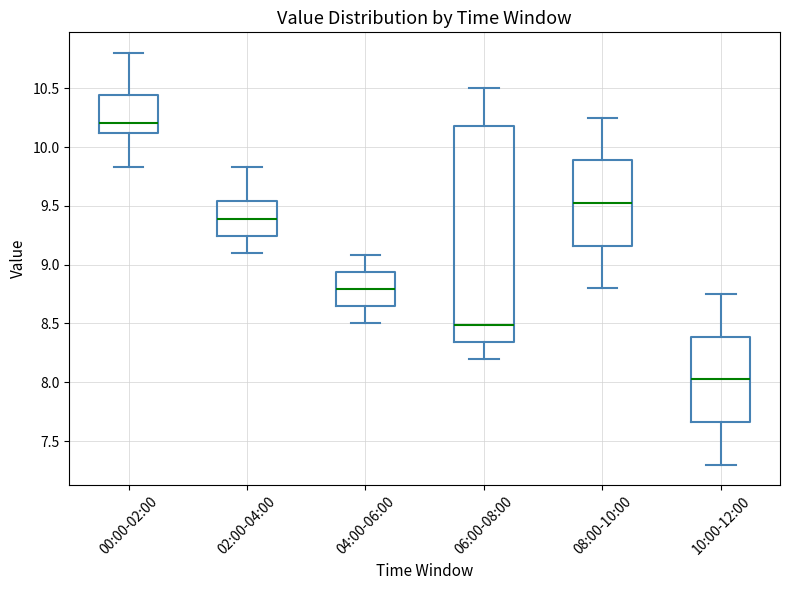

Reading left to right, read every box against the y-axis: the position of its median line, the range the box covers, and the ends of its whiskers. The values are not printed on the chart, so give them approximately, as read against the axis.

00:00-02:00: median 10.20, box 10.10 to 10.45, whiskers 9.85 to 10.80
02:00-04:00: median 9.40, box 9.25 to 9.55, whiskers 9.10 to 9.85
04:00-06:00: median 8.80, box 8.65 to 8.95, whiskers 8.50 to 9.10
06:00-08:00: median 8.50, box 8.35 to 10.20, whiskers 8.20 to 10.50
08:00-10:00: median 9.55, box 9.15 to 9.90, whiskers 8.80 to 10.25
10:00-12:00: median 8.05, box 7.65 to 8.40, whiskers 7.30 to 8.75